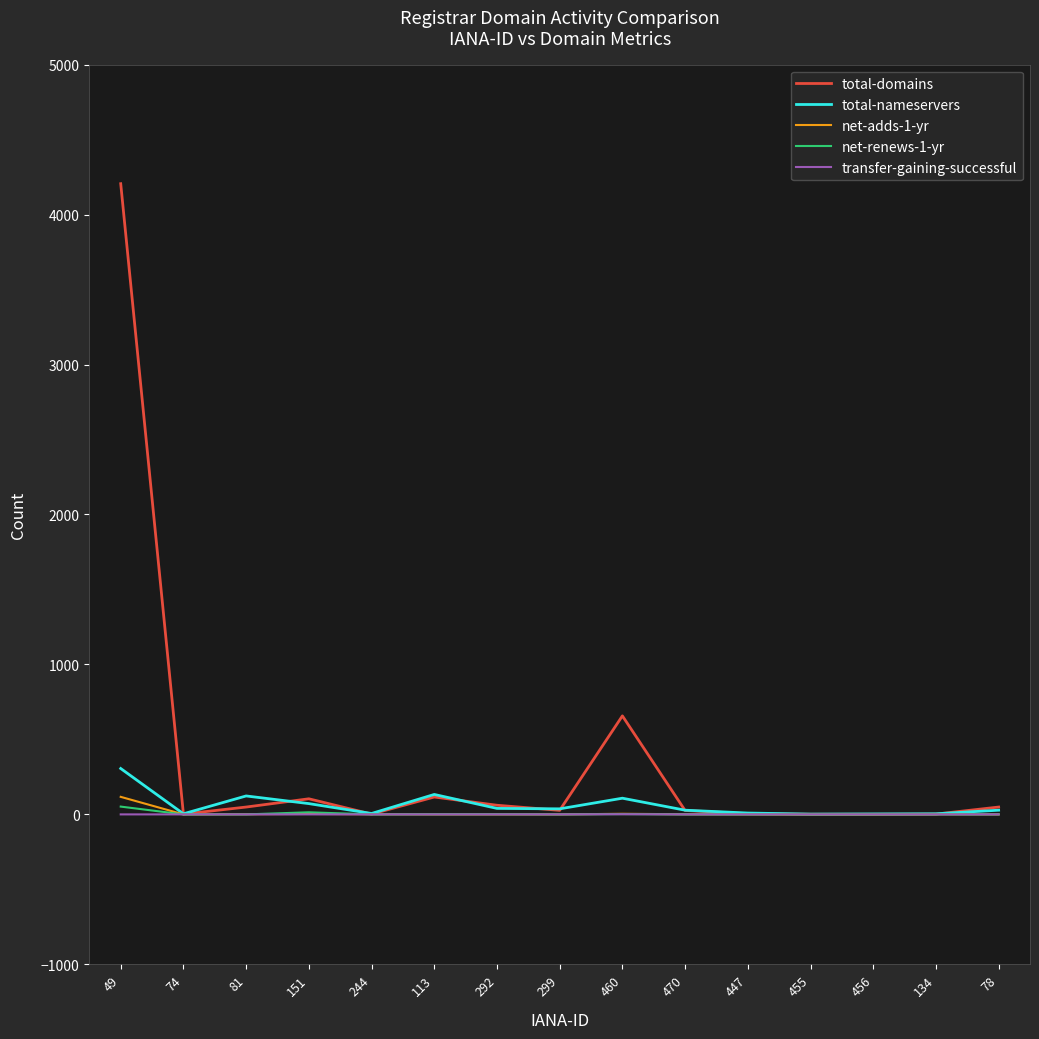

The total-nameservers series shows 6 at 244. True or false?

True